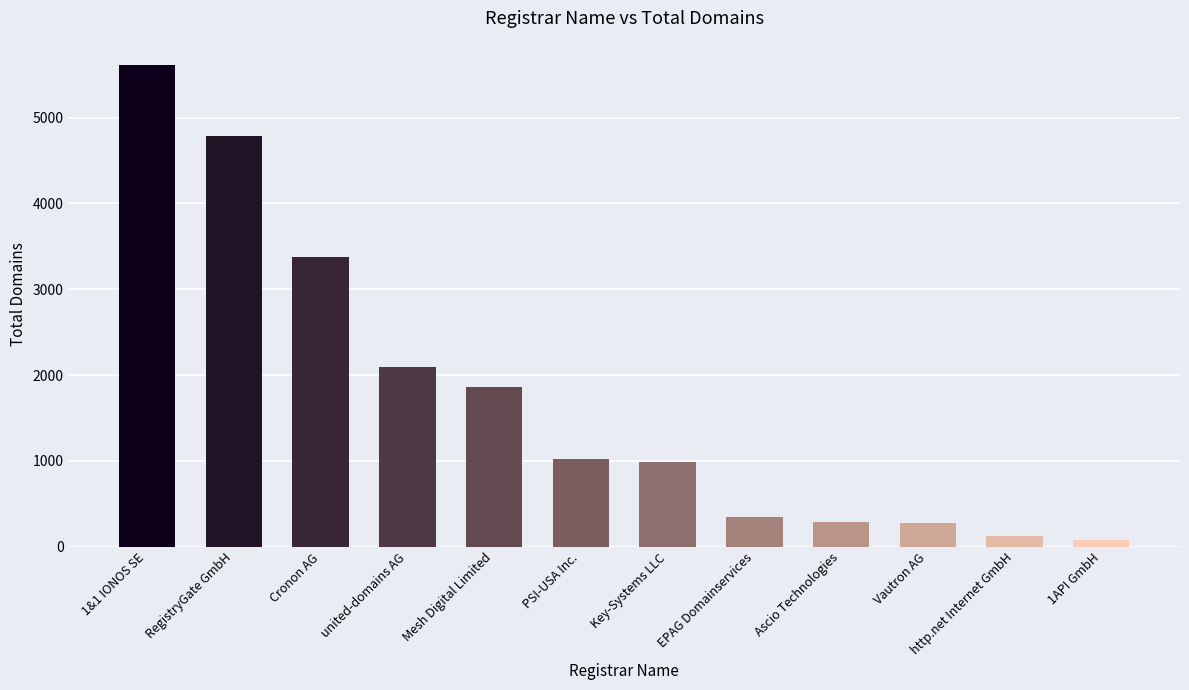

What is the average value?

1739